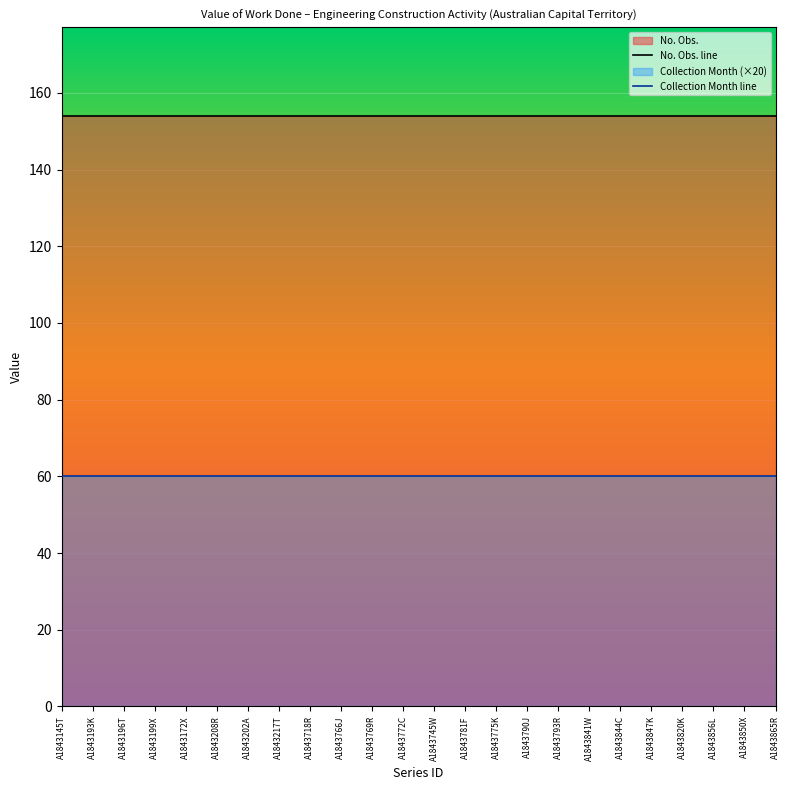

Between A1843172X and A1843820K, which series saw the biggest shift?

No. Obs. line